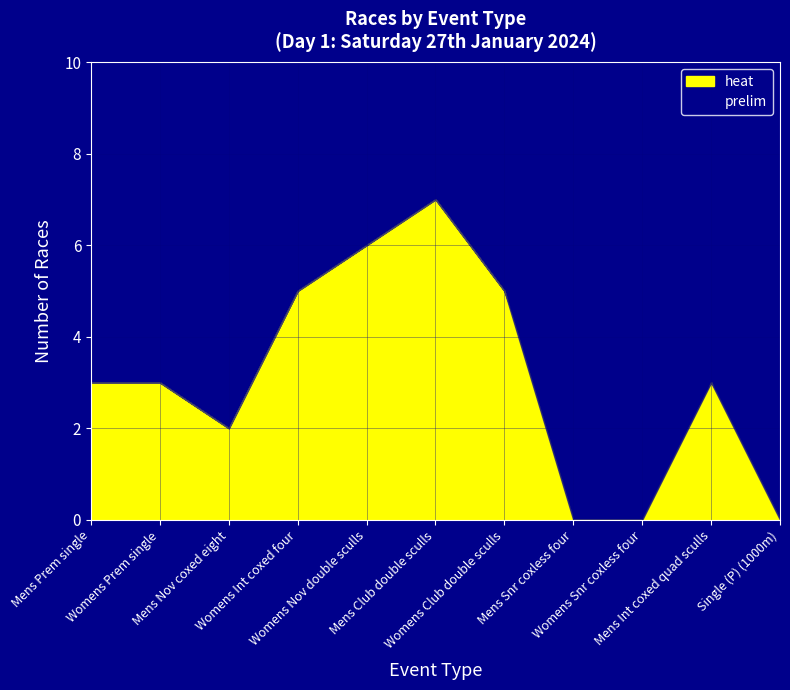

What is the difference between the maximum and minimum values in the heat series?

7